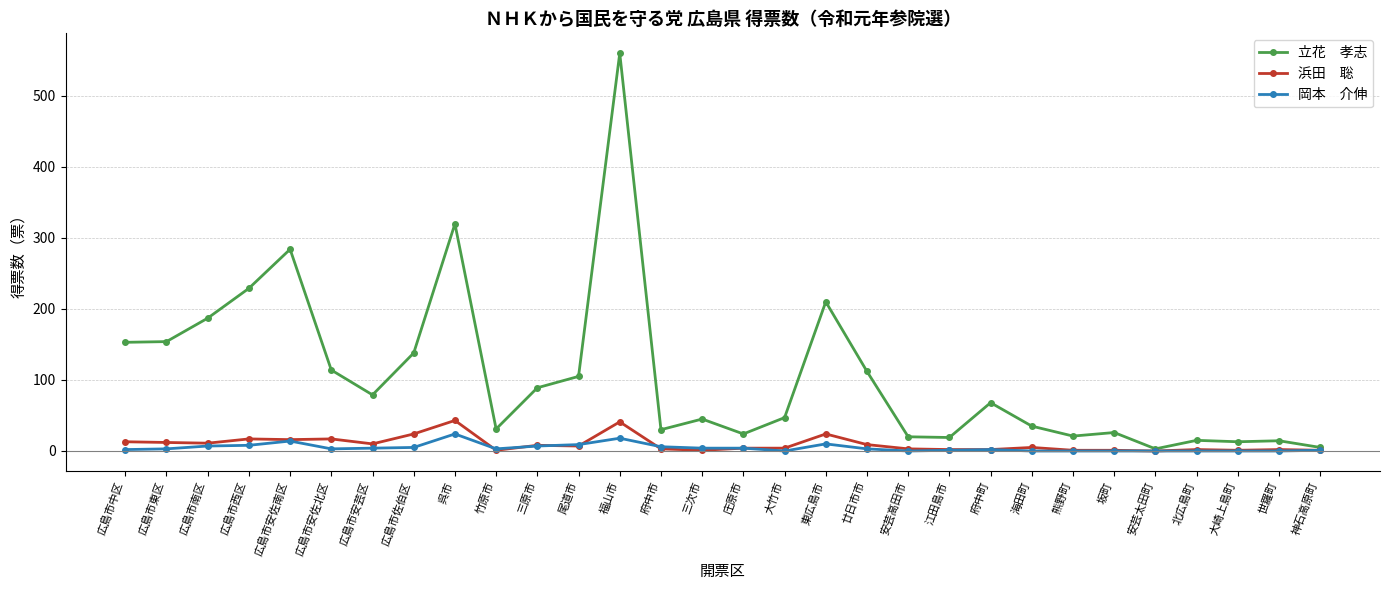

Which label corresponds to the largest value in the chart?

福山市